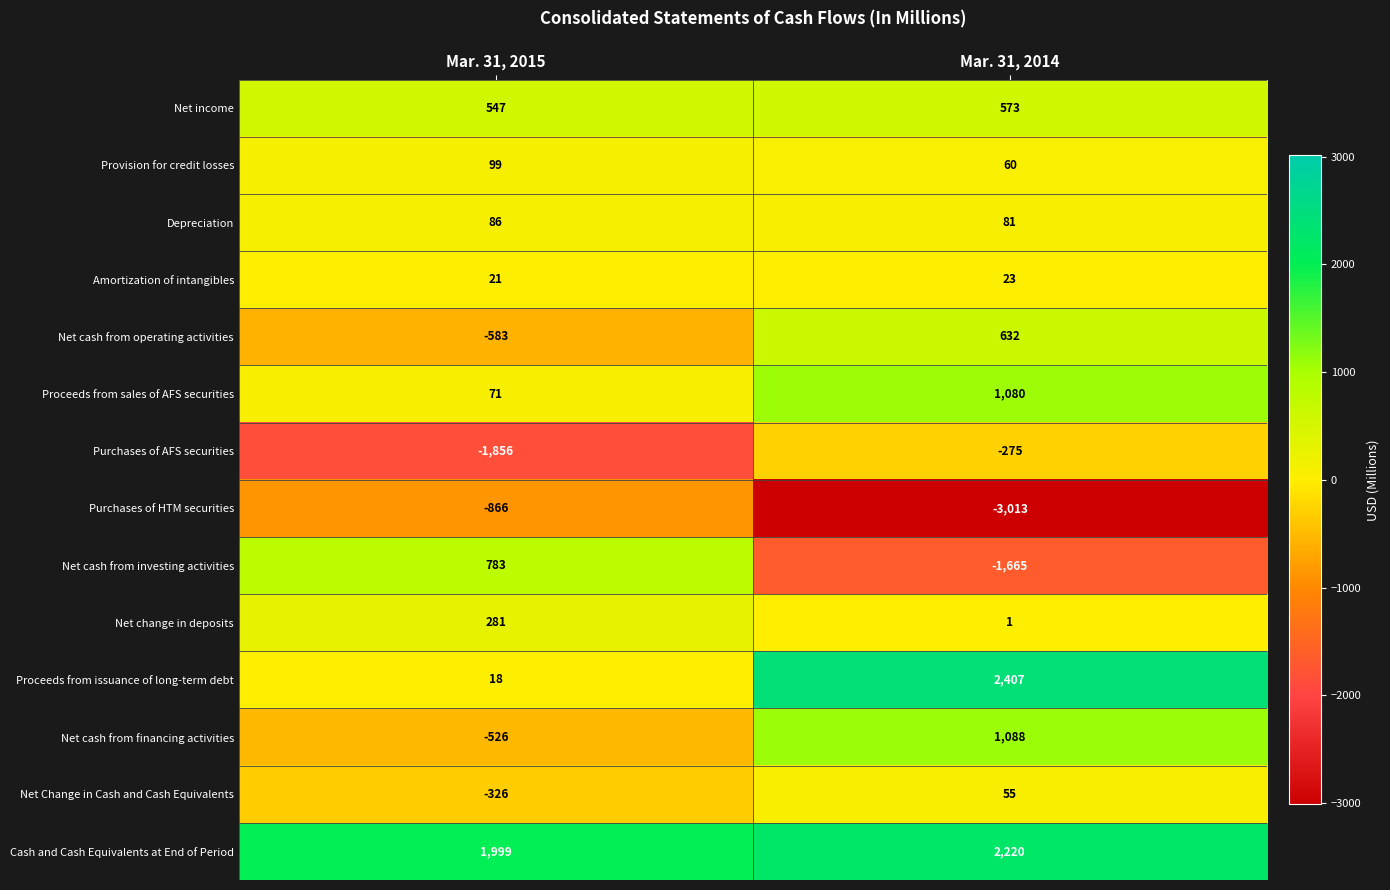

The Depreciation series shows 86 at Mar. 31, 2015. True or false?

True